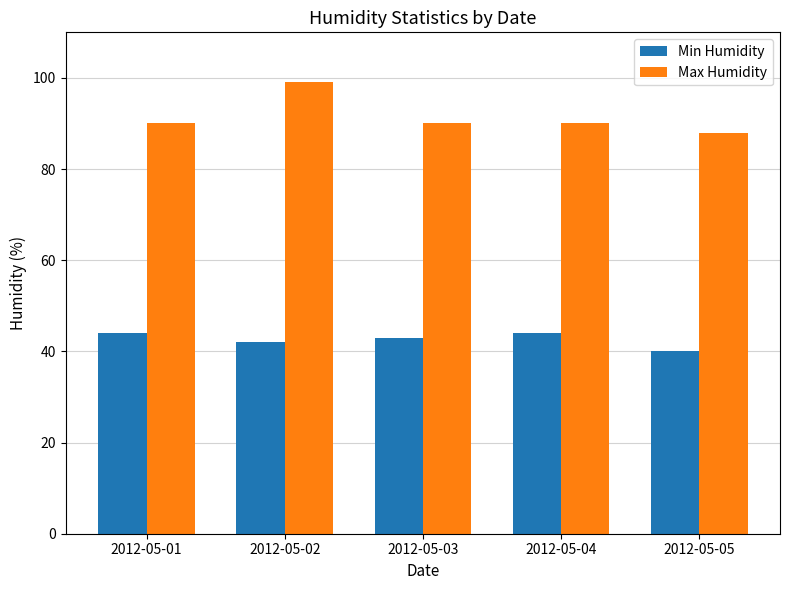

Between 2012-05-01 and 2012-05-02, which series saw the biggest shift?

Max Humidity